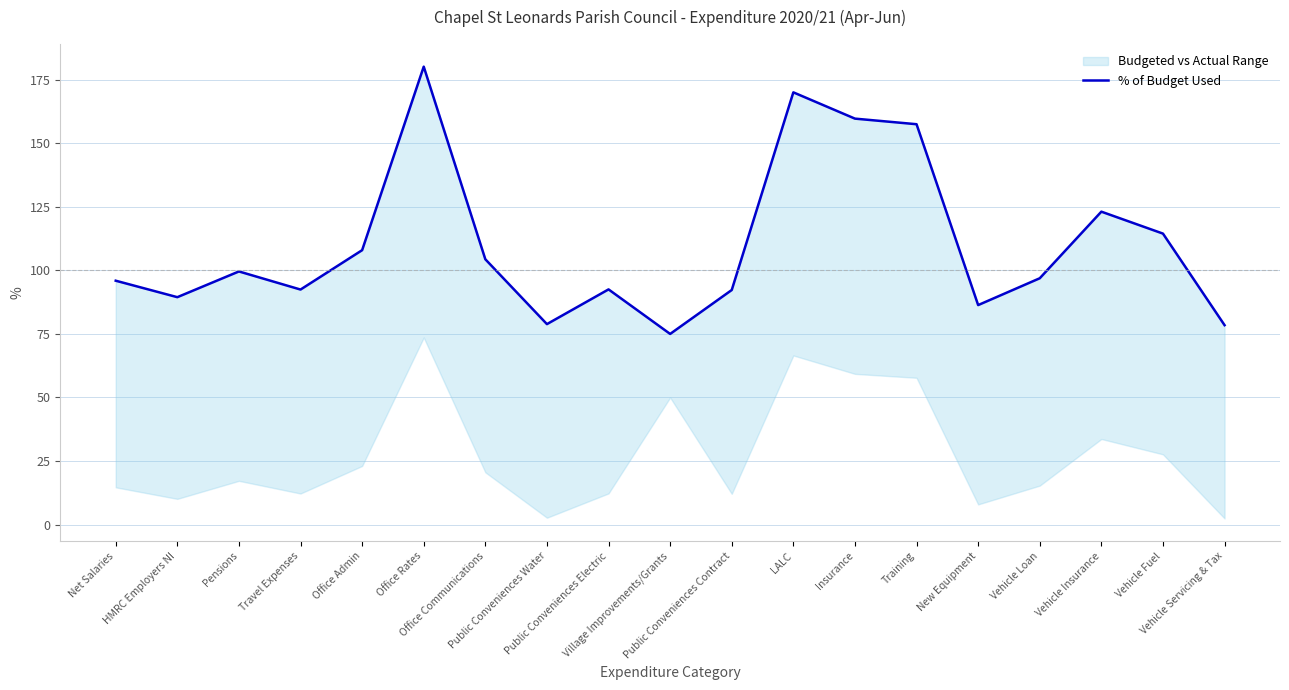

Reading left to right, list all the values displayed in this chart.

Net Salaries=95.9	HMRC Employers NI=89.5	Pensions=99.6	Travel Expenses=92.5	Office Admin=108.0	Office Rates=180.2	Office Communications=104.4	Public Conveniences Water=78.9	Public Conveniences Electric=92.5	Village Improvements/Grants=75.0	Public Conveniences Contract=92.3	LALC=170.0	Insurance=159.7	Training=157.5	New Equipment=86.3	Vehicle Loan=96.9	Vehicle Insurance=123.1	Vehicle Fuel=114.5	Vehicle Servicing & Tax=78.5